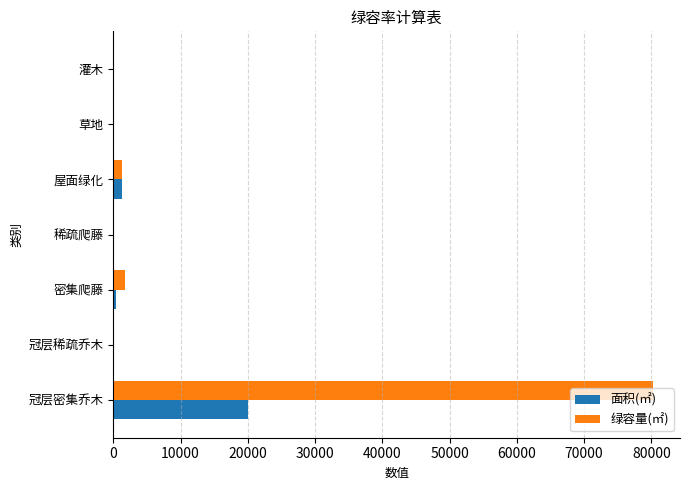

At which category is the sum across all series the highest?

冠层密集乔木